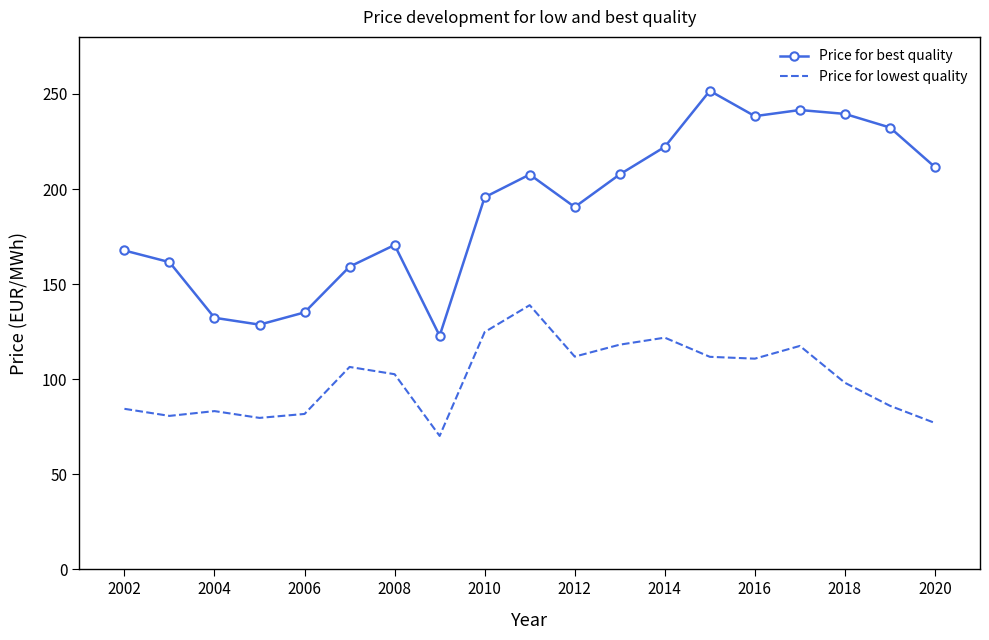

What is the smallest value displayed?

70.1